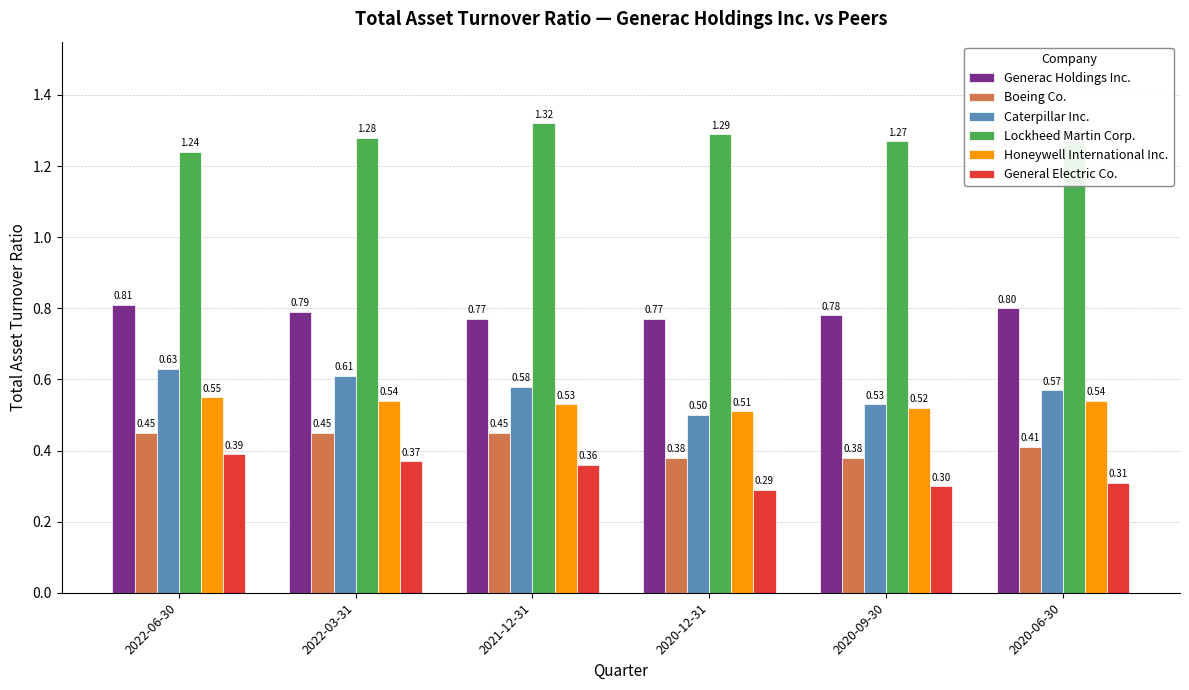

The value of Generac Holdings Inc. at 2022-06-30 is 0.3. True or false?

False